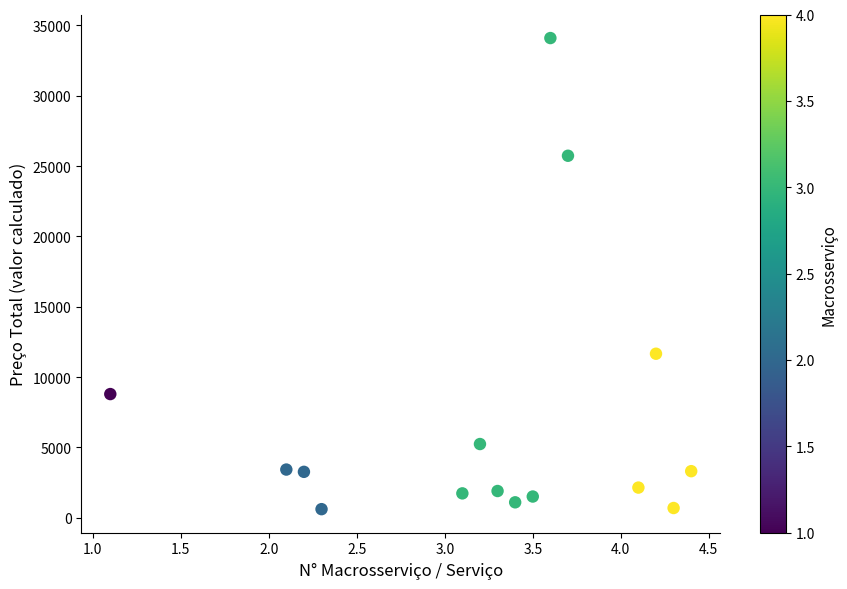

What Y value in the scatter plot is closest to 17360?

11665.5